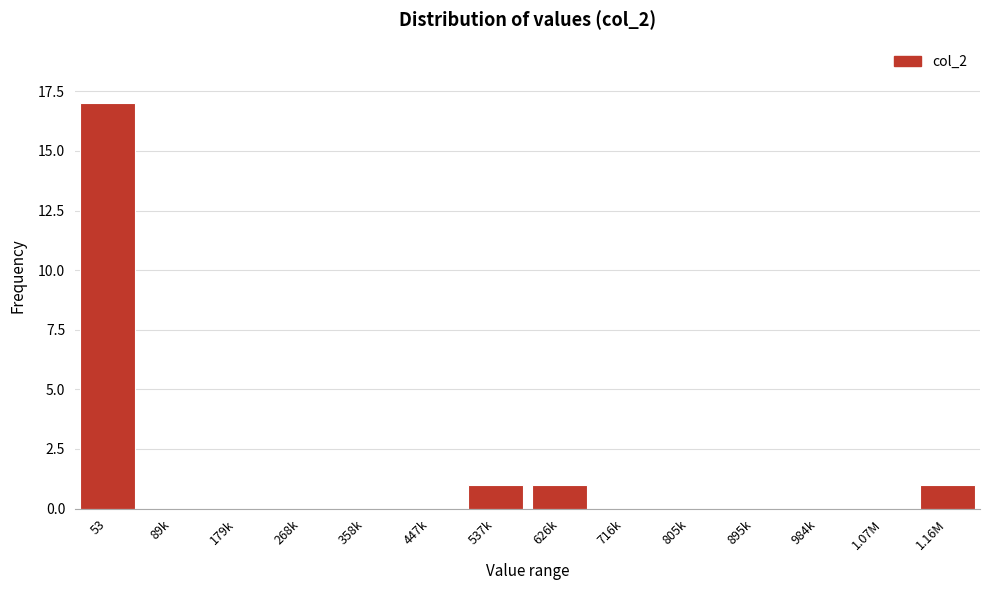

Reading left to right, list all the values displayed in this chart.

53=17	89k=0	179k=0	268k=0	358k=0	447k=0	537k=1	626k=1	716k=0	805k=0	895k=0	984k=0	1.07M=0	1.16M=1